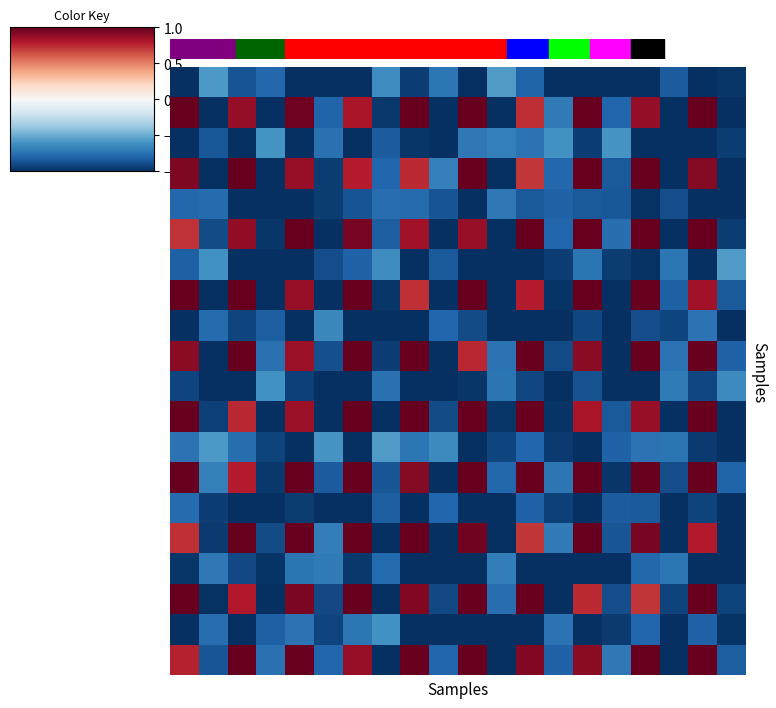

How many categories are shown in the chart?

20